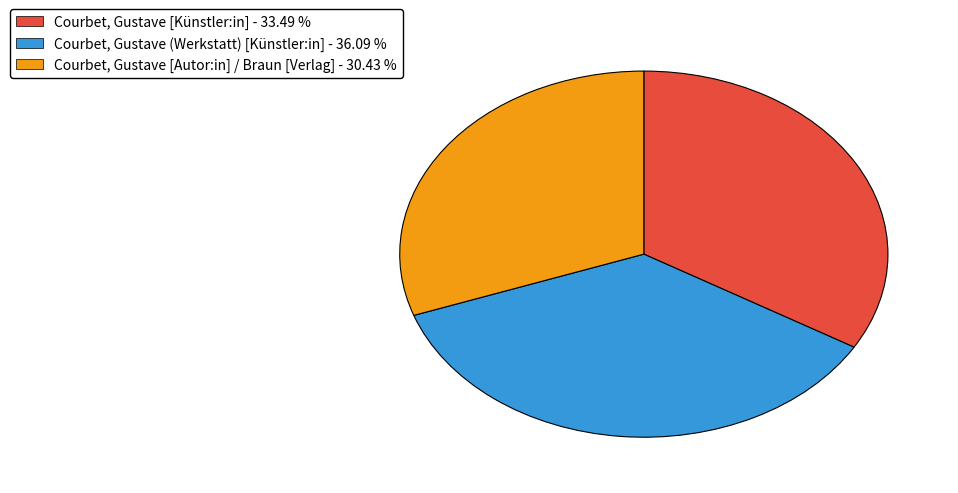

Rank the categories by value from lowest to highest.

Courbet, Gustave [Autor:in] / Braun [Verlag], Courbet, Gustave [Künstler:in], Courbet, Gustave (Werkstatt) [Künstler:in]